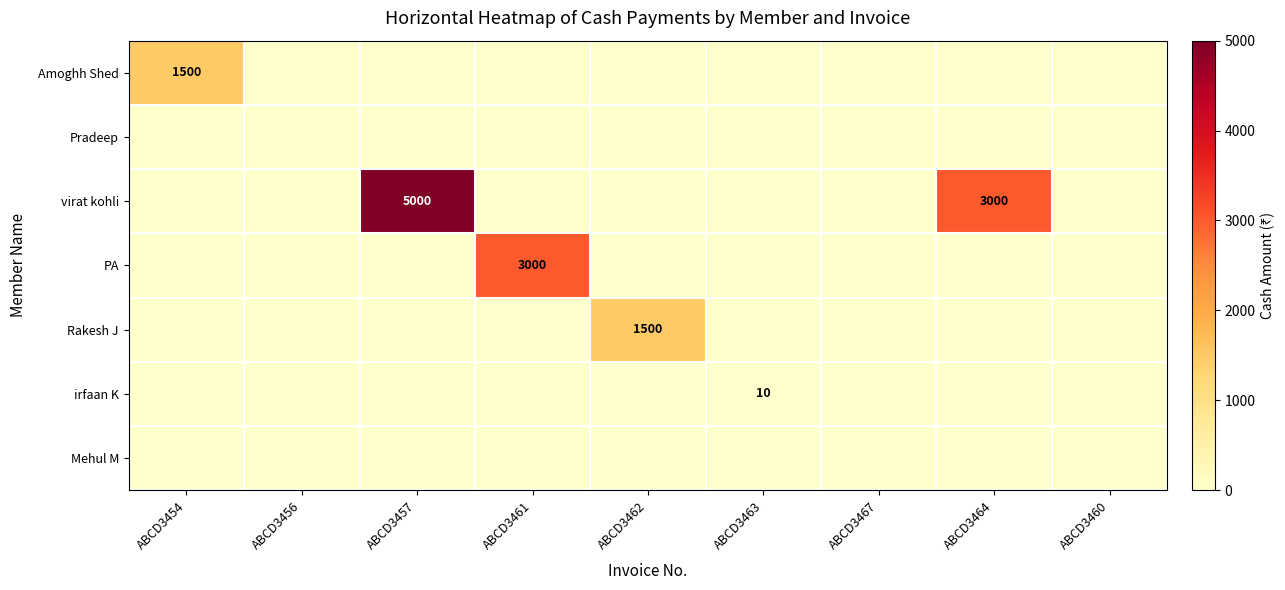

The Pradeep series shows 0 at ABCD3457. True or false?

True